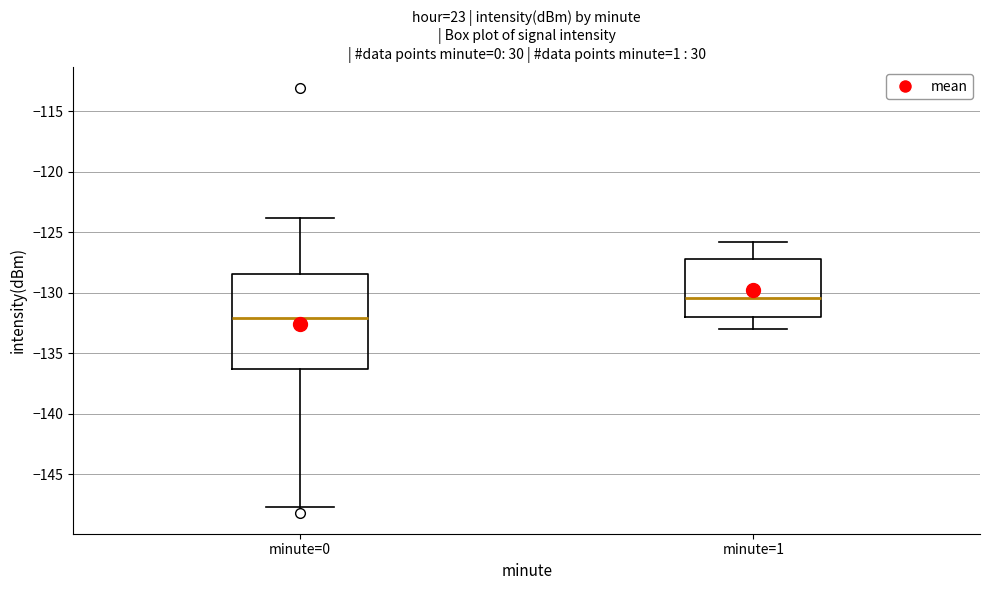

Where does the median line of the box for minute=1 sit on the y-axis? The values are not printed on the chart, so give them approximately, as read against the axis.

-130.5